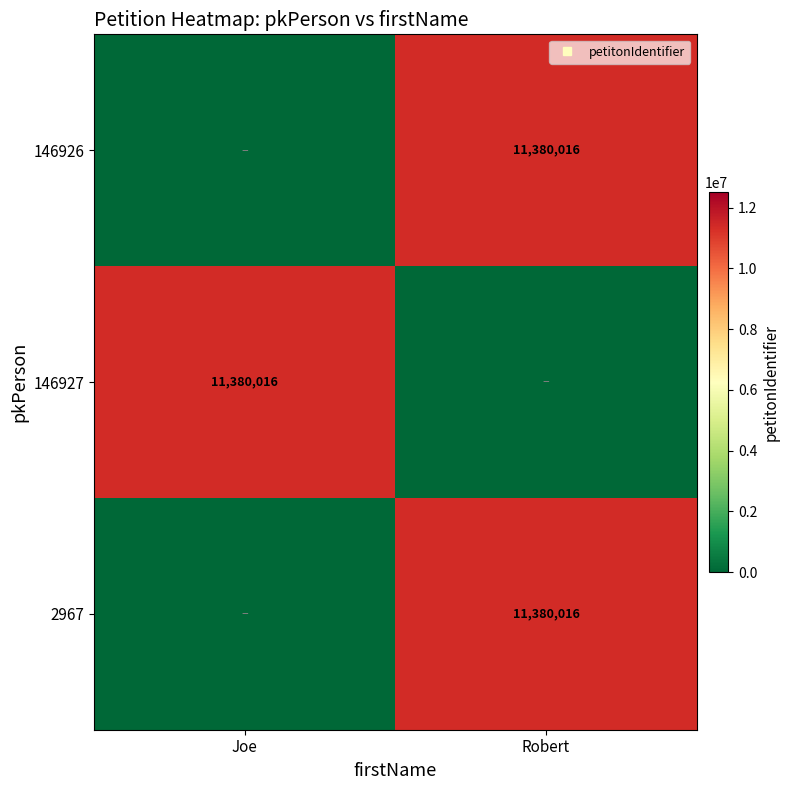

Which label corresponds to the largest value in the chart?

Robert